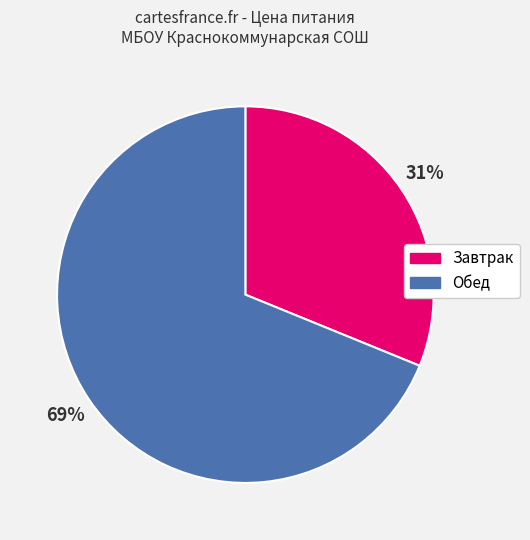

What percentage is the Обед slice, to the nearest percent?

69%